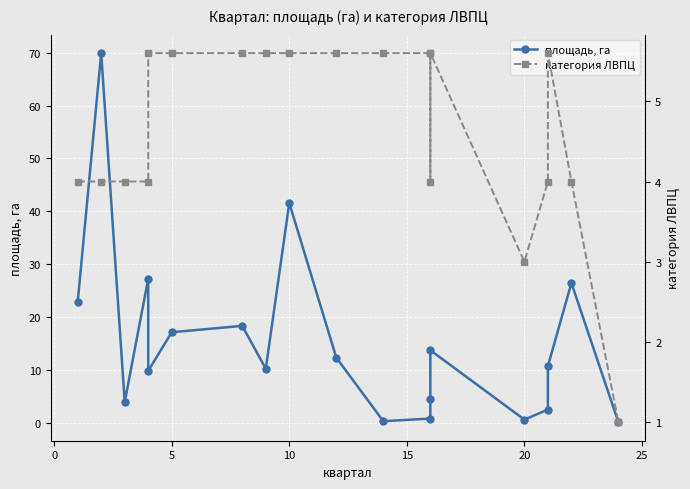

How many data points in категория ЛВПЦ are above 5?

10